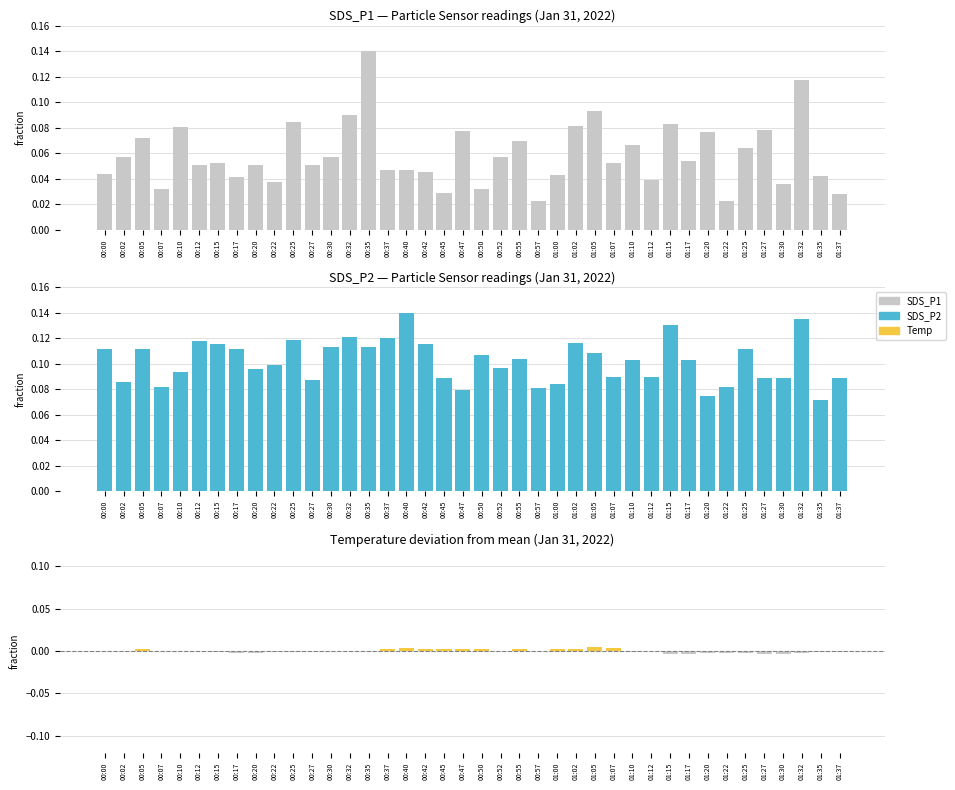

True or false: SDS_P2 has a value of 0.1 at 01:22.

False